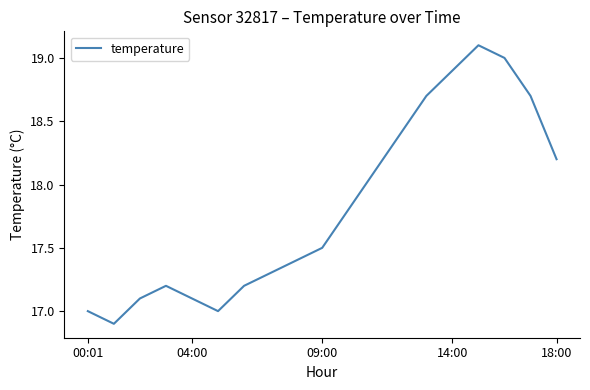

What is the difference between the maximum and minimum values?

2.2